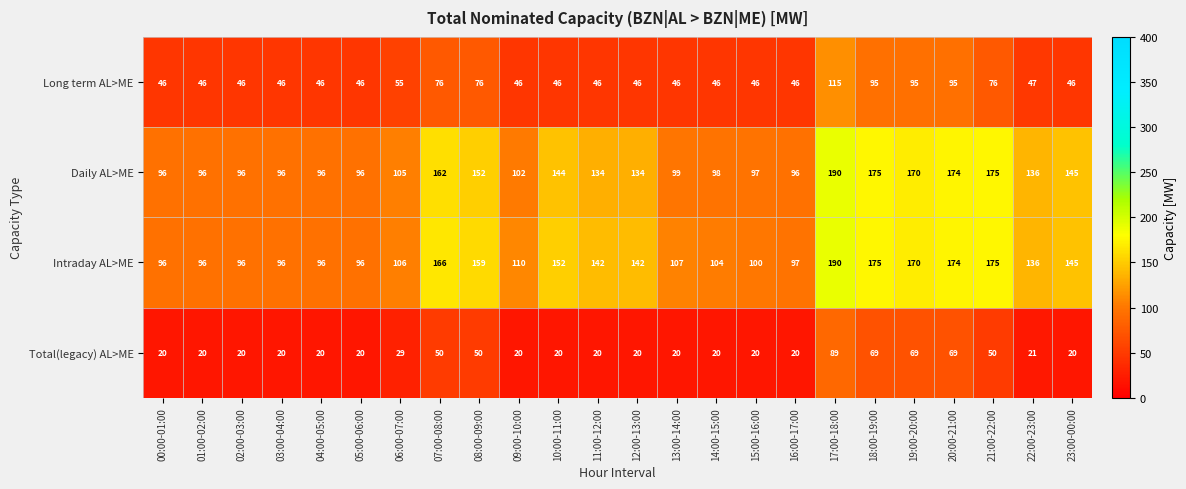

Which series changed the most between 01:00-02:00 and 13:00-14:00?

Intraday AL>ME